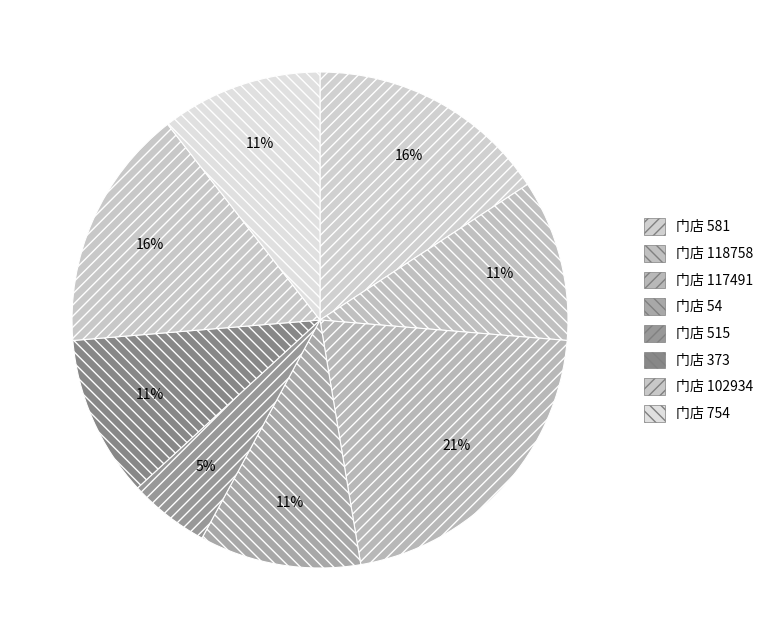

Count the number of slices in the pie.

8